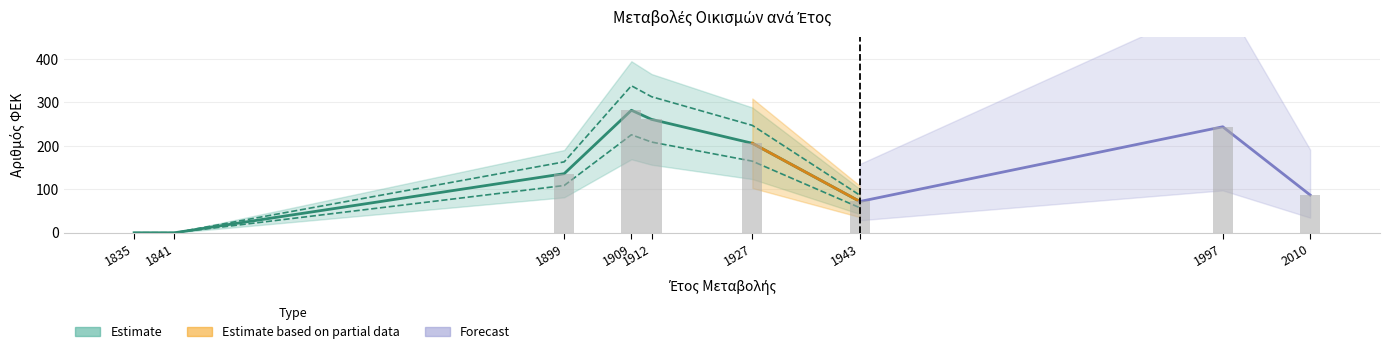

Reading left to right, extract all data points from this chart.

0	0	136	282	261	206	72	244	87